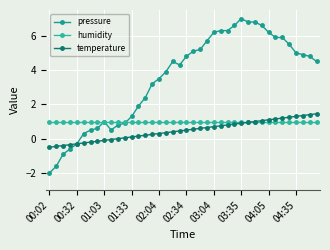

Count the number of categories in the chart.

40